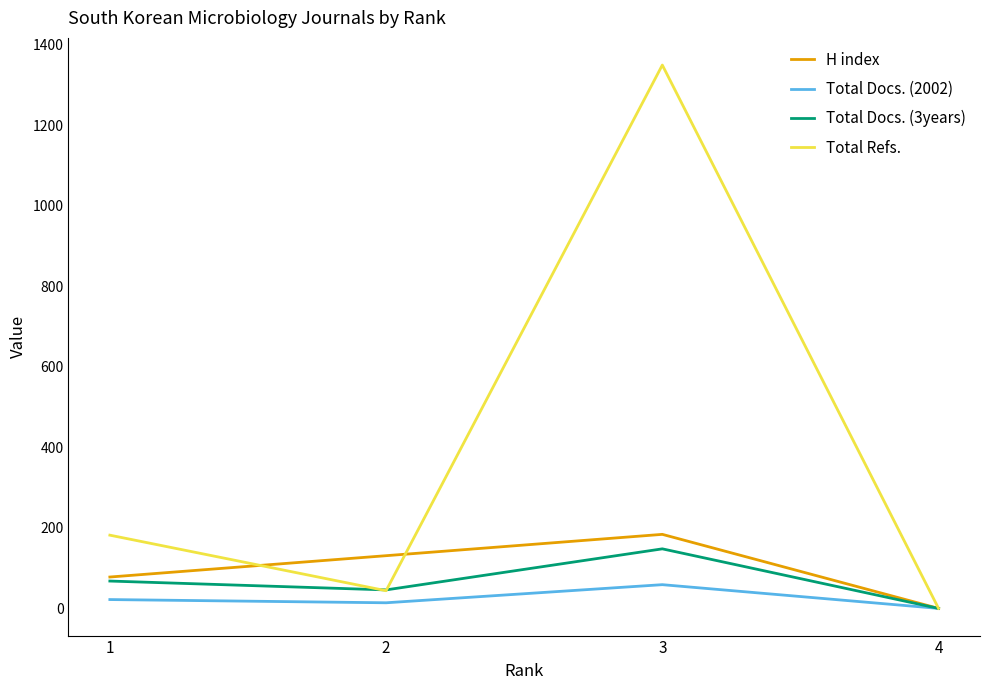

True or false: Total Refs. has more than 2 points higher than both neighbors.

False